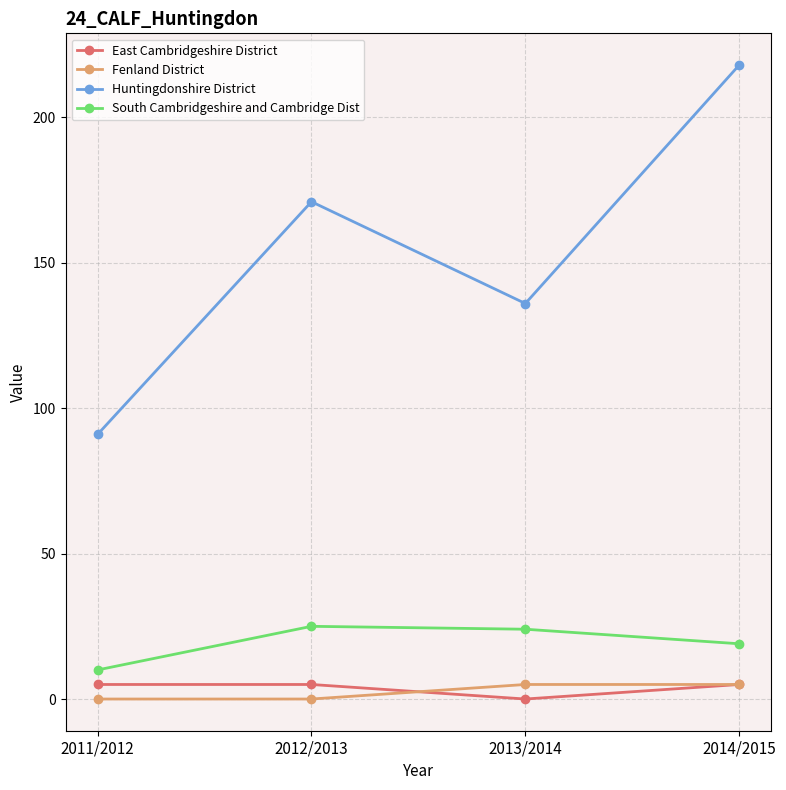

At which category is the sum across all series the highest?

2014/2015